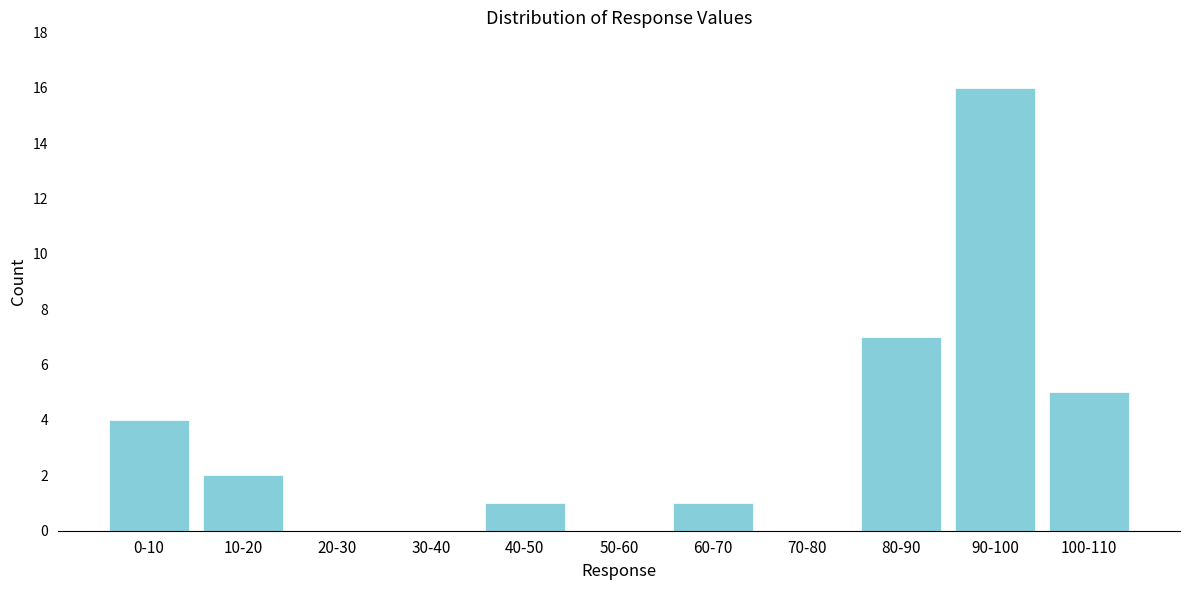

Reading left to right, what are all the values shown in this chart?

0-10=4	10-20=2	20-30=0	30-40=0	40-50=1	50-60=0	60-70=1	70-80=0	80-90=7	90-100=16	100-110=5